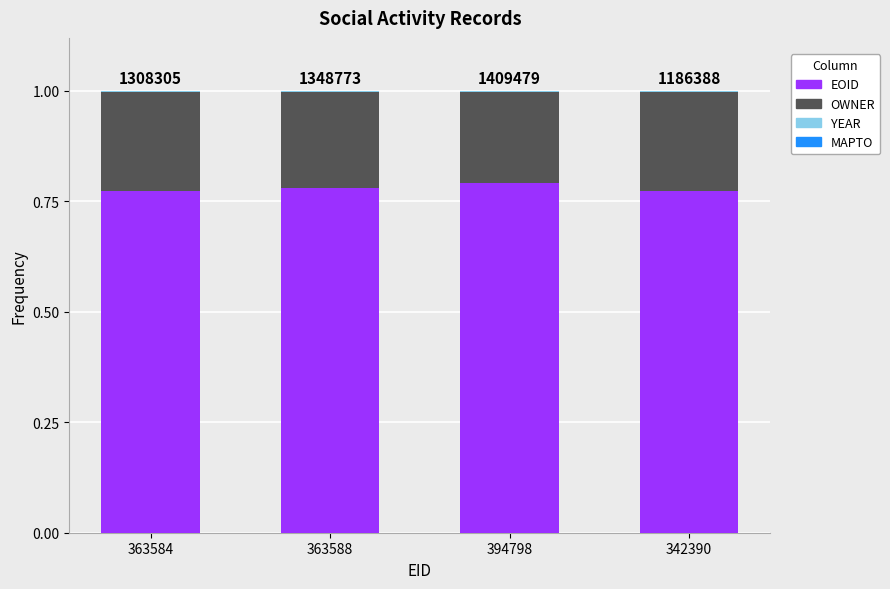

The value of EOID at 394798 is 1.2. True or false?

False